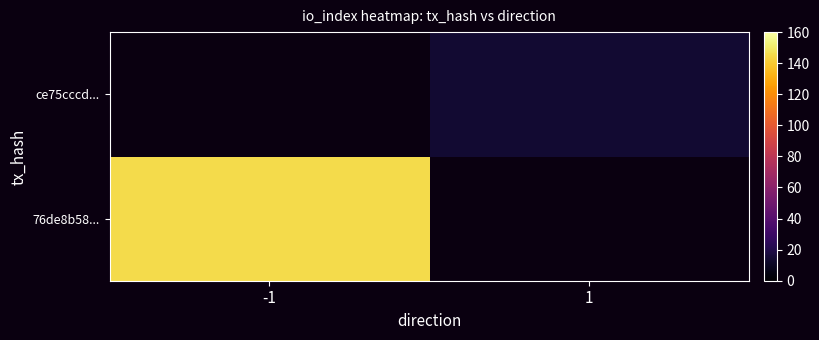

Between -1 and 1, which is larger?

1